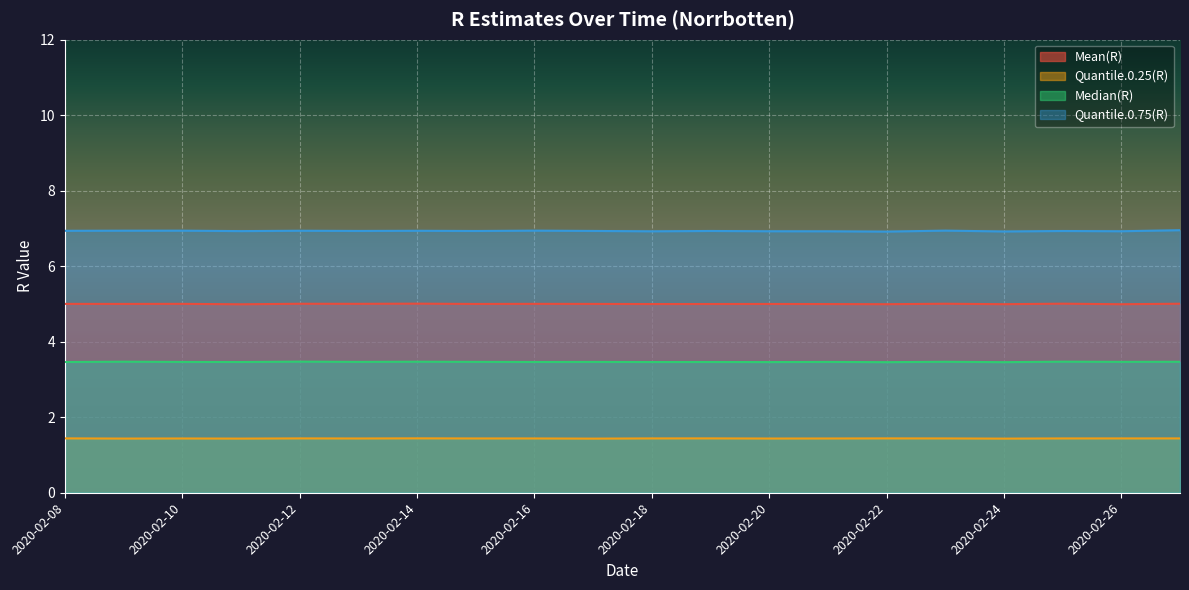

What is the value of the Mean(R) point at the 17th from the left?

5.0